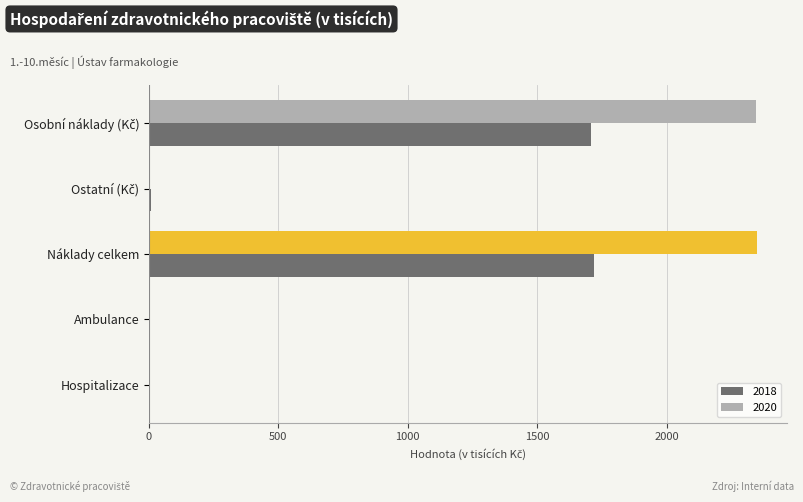

The value of 2018 at Náklady celkem is 3007.2. True or false?

False